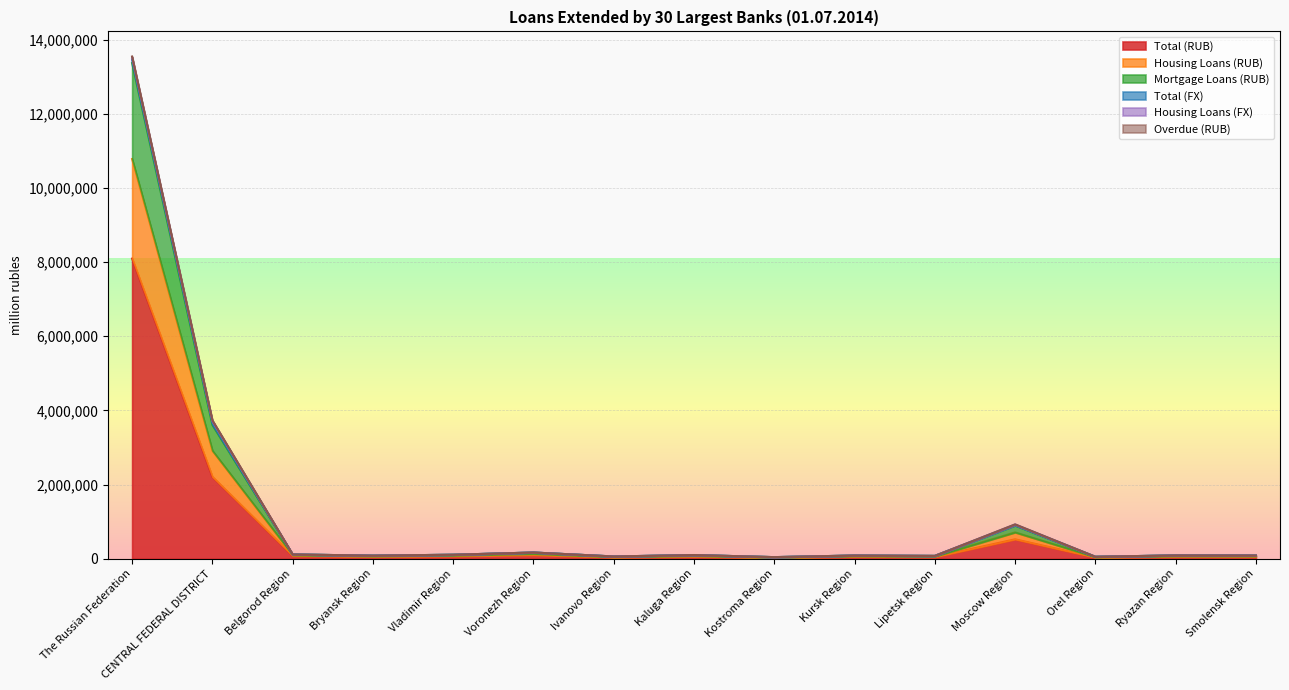

Where is Total (RUB) nearest to the value 4060208?

CENTRAL FEDERAL DISTRICT